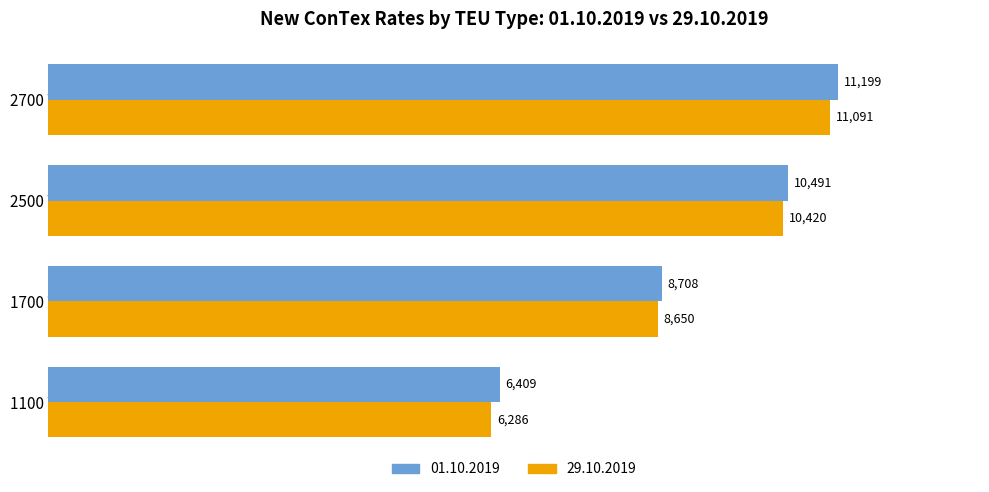

Which series has the widest spread of values?

29.10.2019